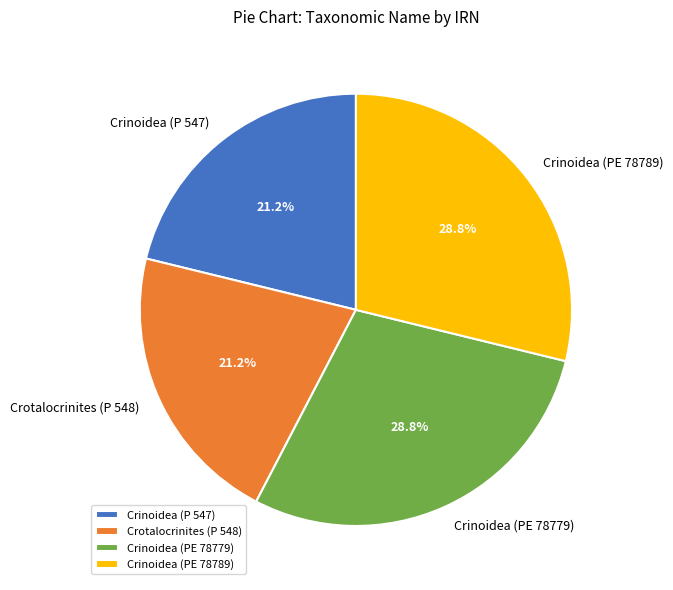

What percentage is NOT represented by Crinoidea (PE 78789)?

71.2%